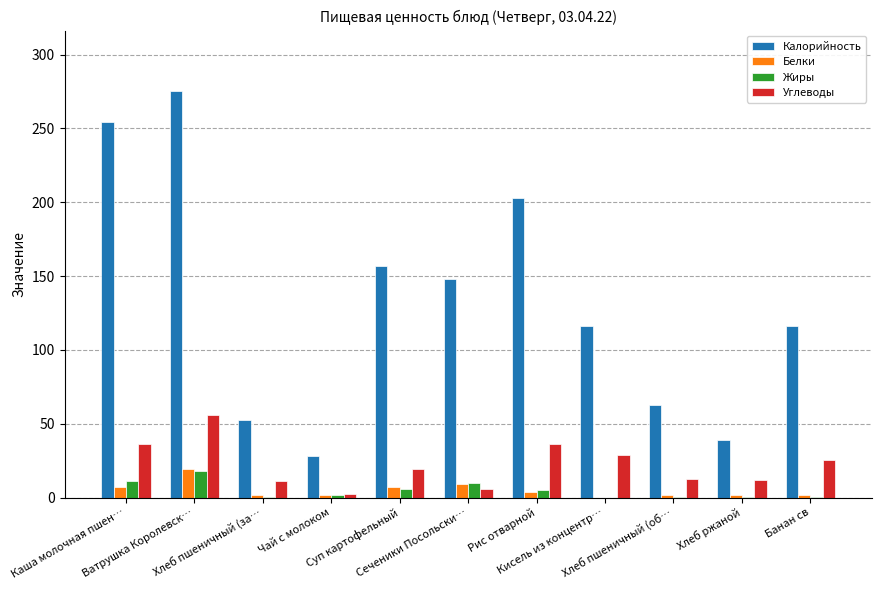

What is the greatest value displayed?

275.0